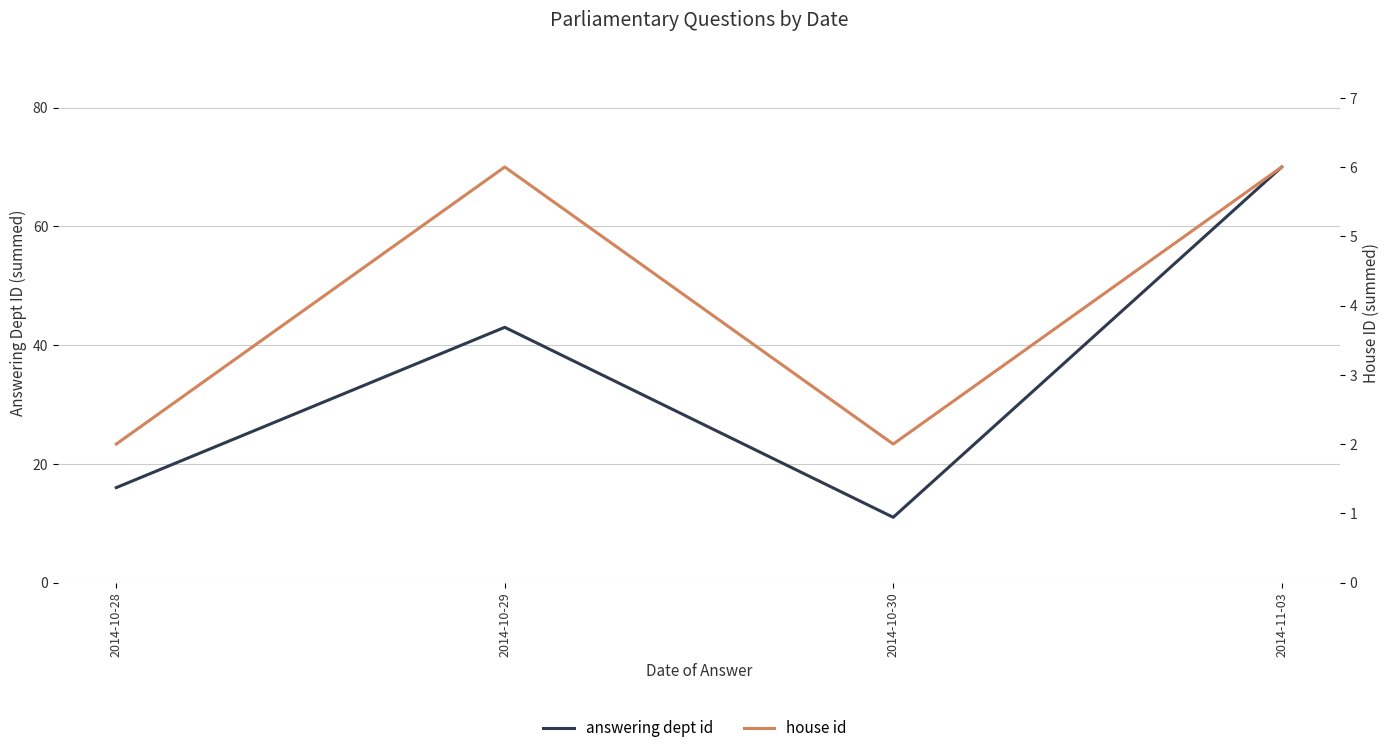

True or false: house id and answering dept id intersect in this chart.

False